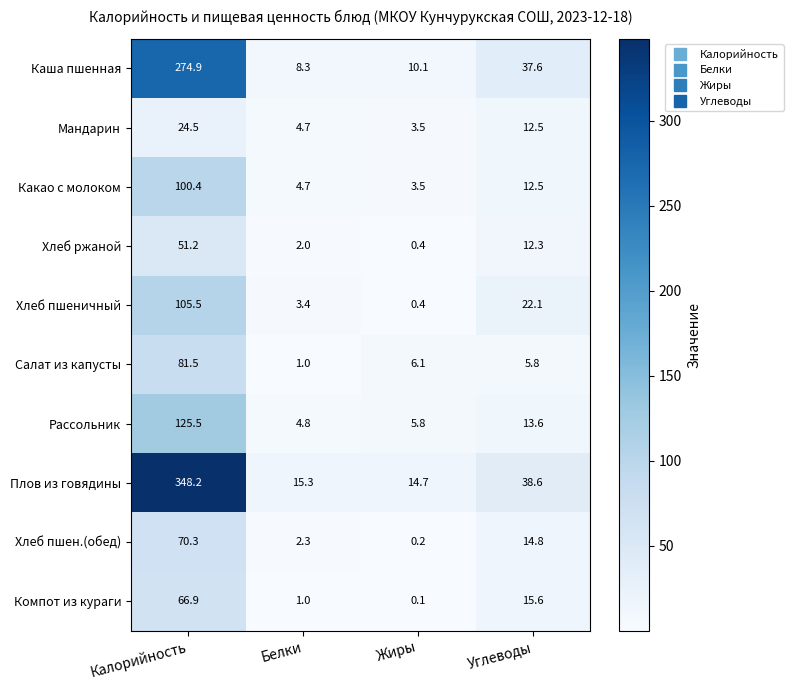

What is the difference between the Хлеб ржаной values at Белки and Жиры?

1.6